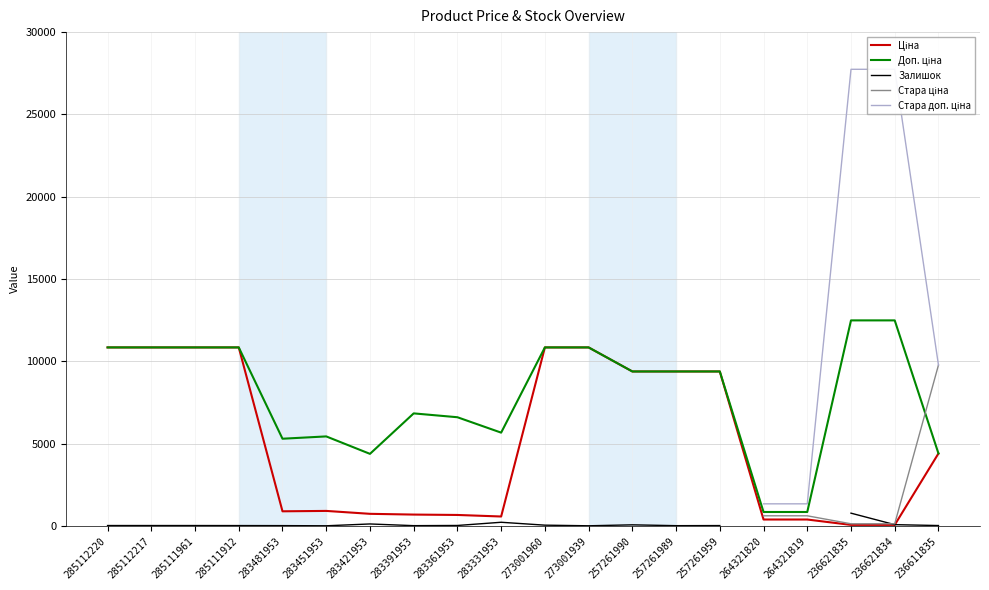

What is the difference between the highest and lowest values at 283361953?

6576.9